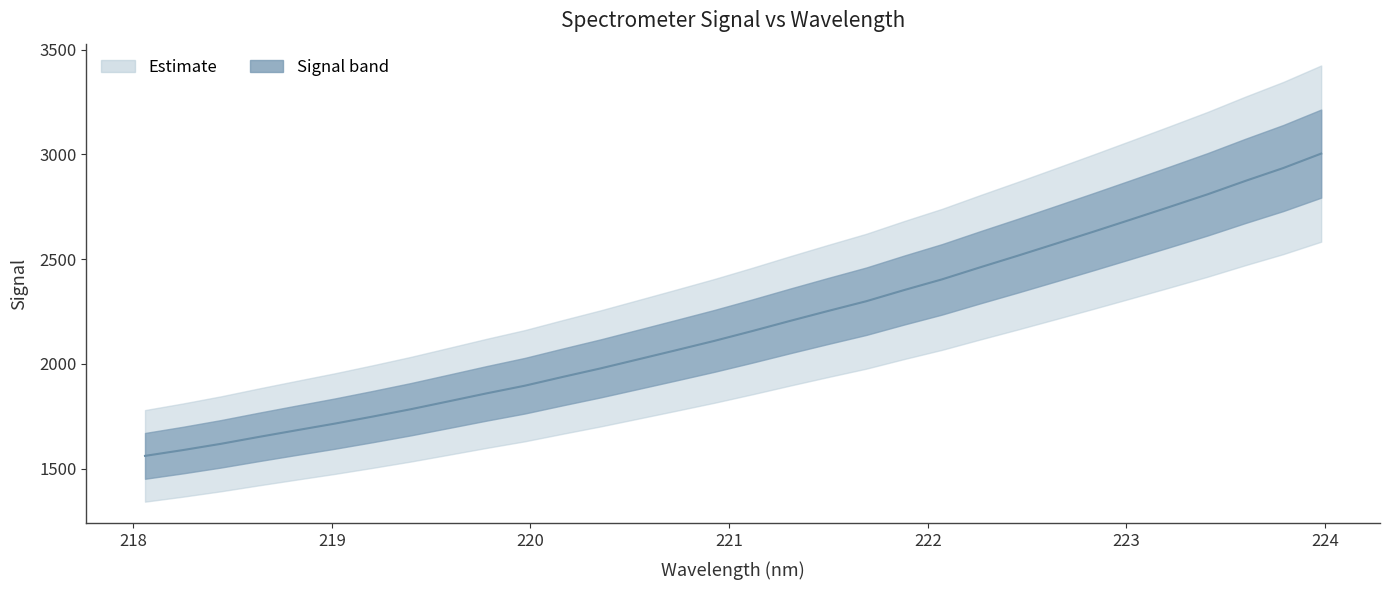

What is the average value?

2186.6